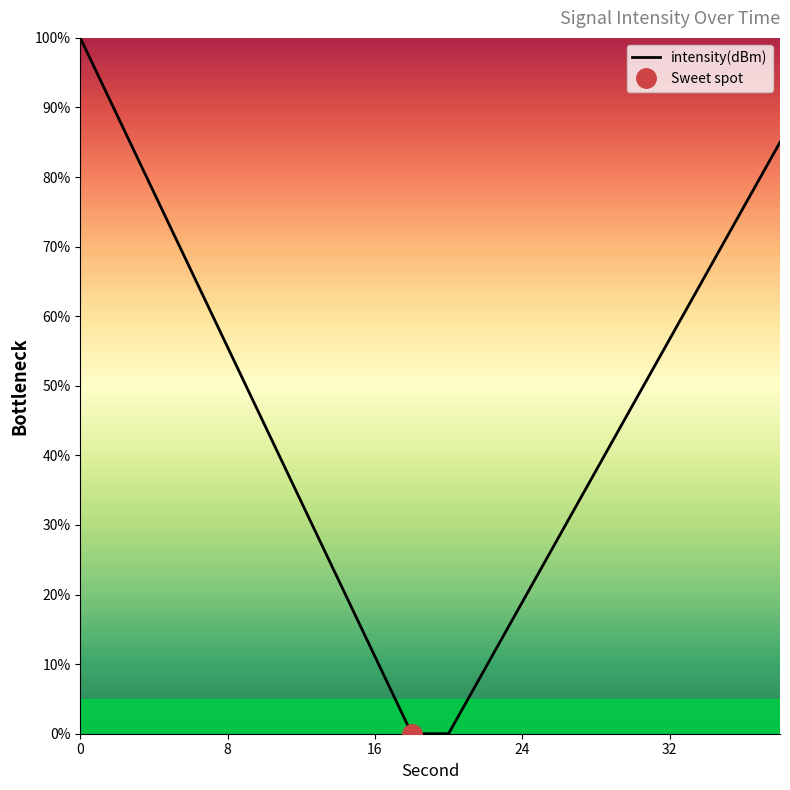

The intensity(dBm) series shows 80.8 at 8. True or false?

False